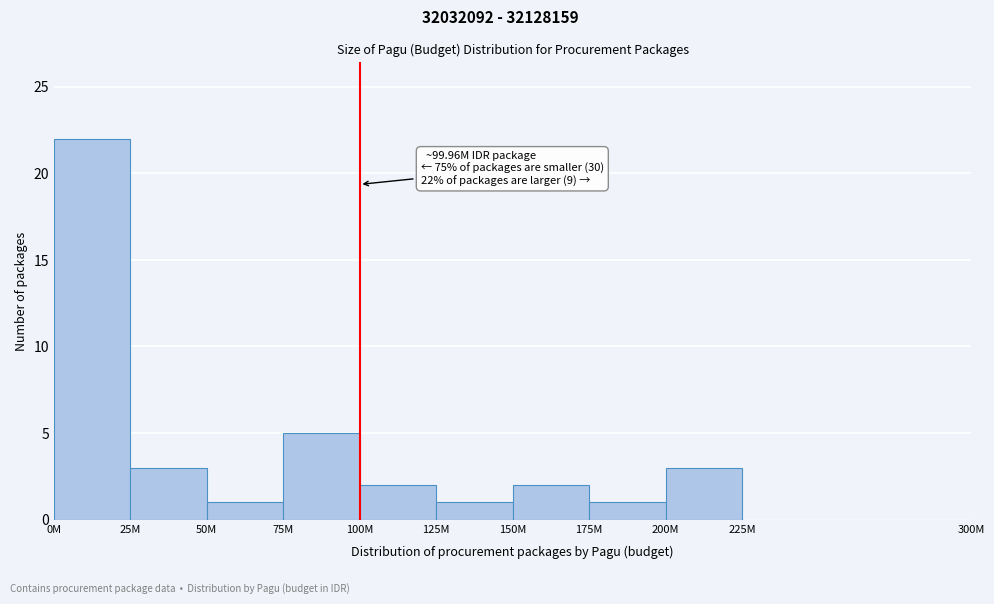

Reading left to right, list all the values displayed in this chart.

0M=22	25M=3	50M=1	75M=5	100M=2	125M=1	150M=2	175M=1	200M=3	225M=0